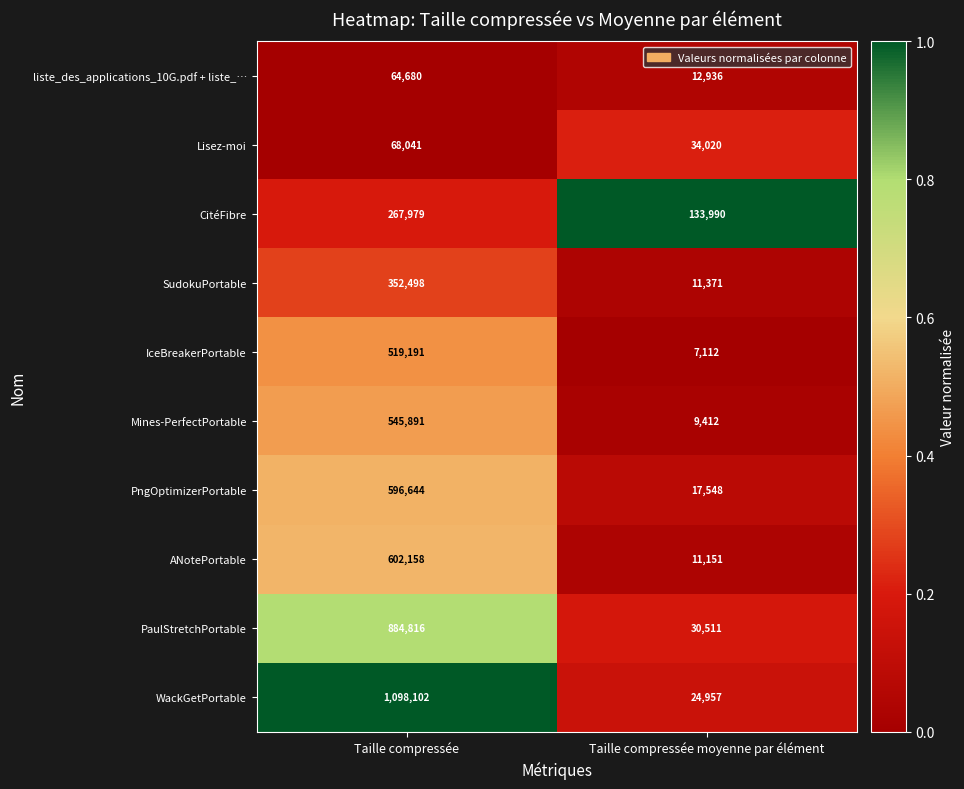

Which series changed the most between Taille compressée and Taille compressée moyenne par élément?

WackGetPortable